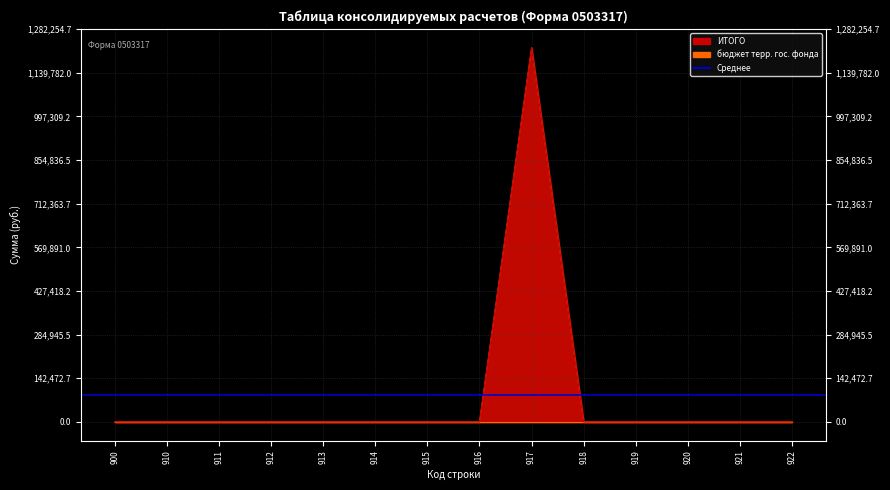

True or false: ИТОГО and бюджеты муниципальных районов intersect in this chart.

False